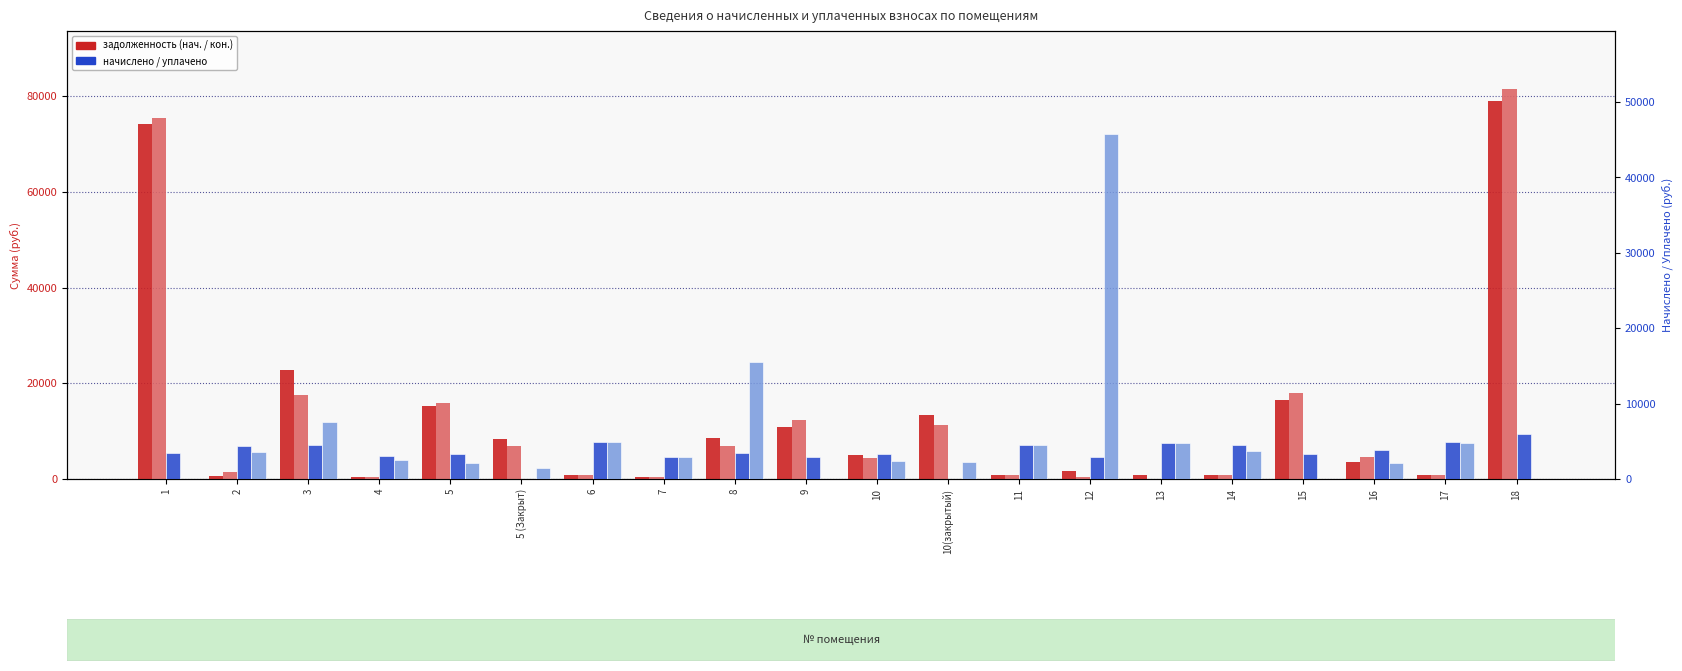

What is the value of the задолженность (нач.) bar at the 6th from the left?

8377.2